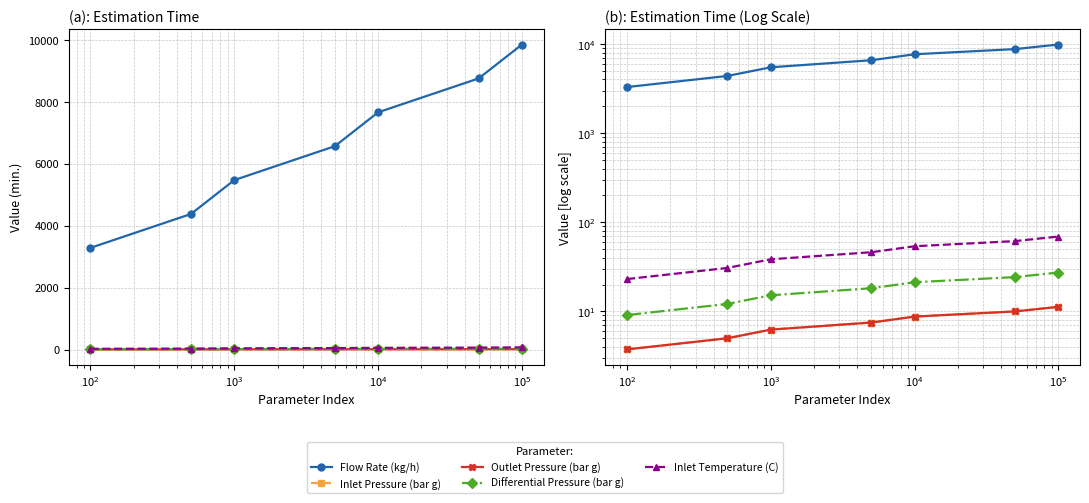

Does the chart display data point markers on the line(s)?

Yes